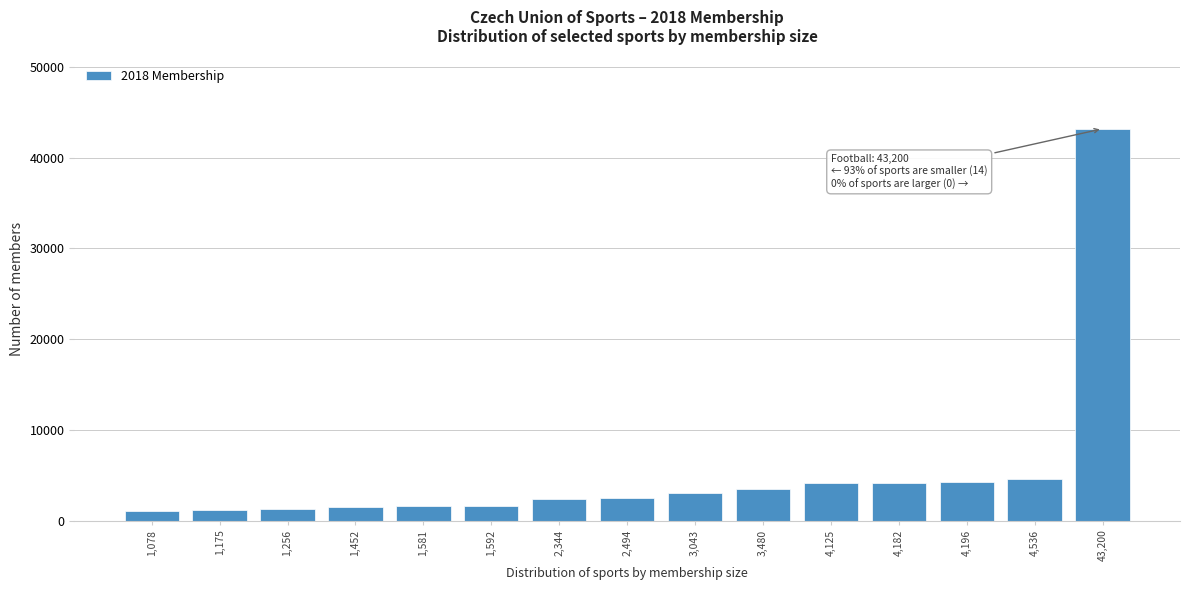

What is the smallest value displayed?

1078